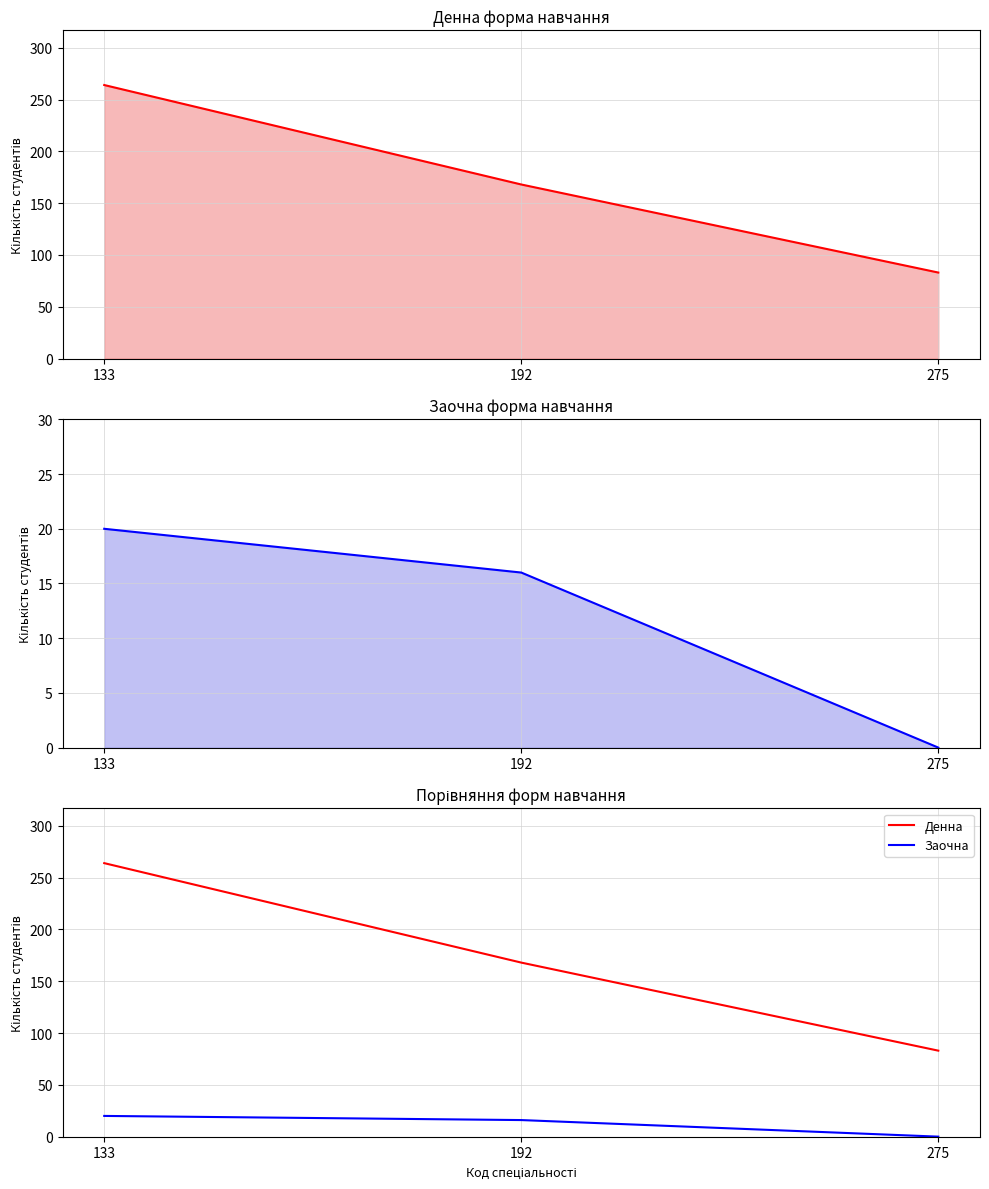

Count the Денна values in the range 83 to 264.

3